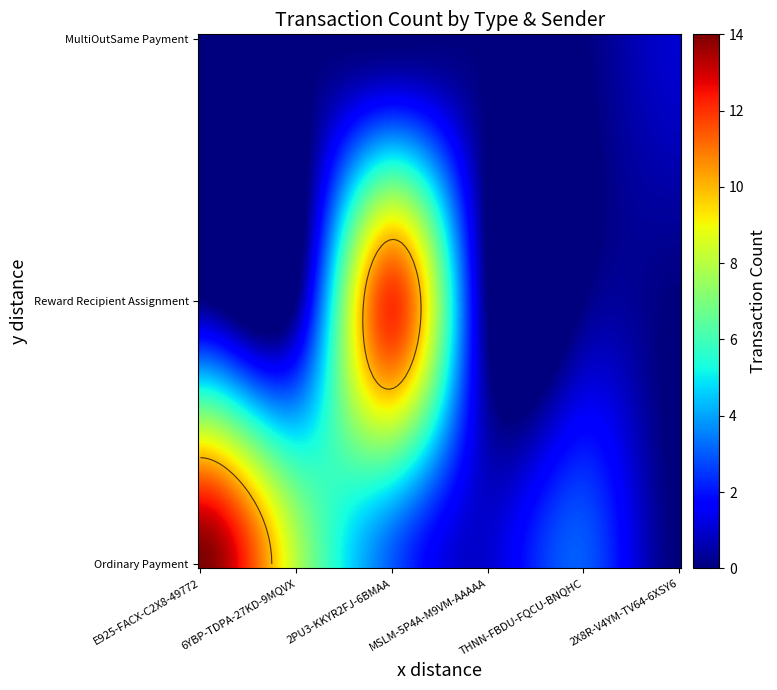

How many distinct data groups are displayed?

3